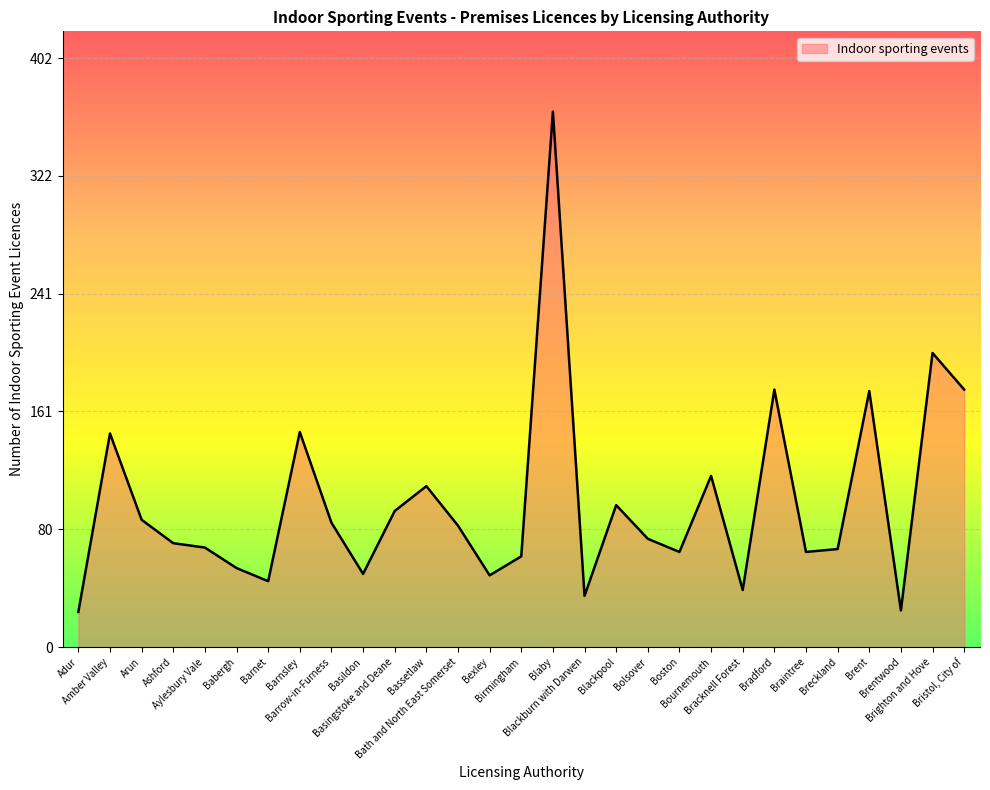

What is the difference between the second highest and minimum values?

177